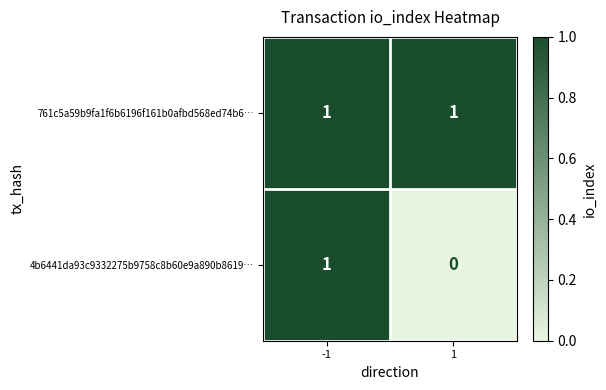

The value of 761c5a59b9fa1f6b6196f161b0afbd568ed74b6… at -1 is 0. True or false?

False